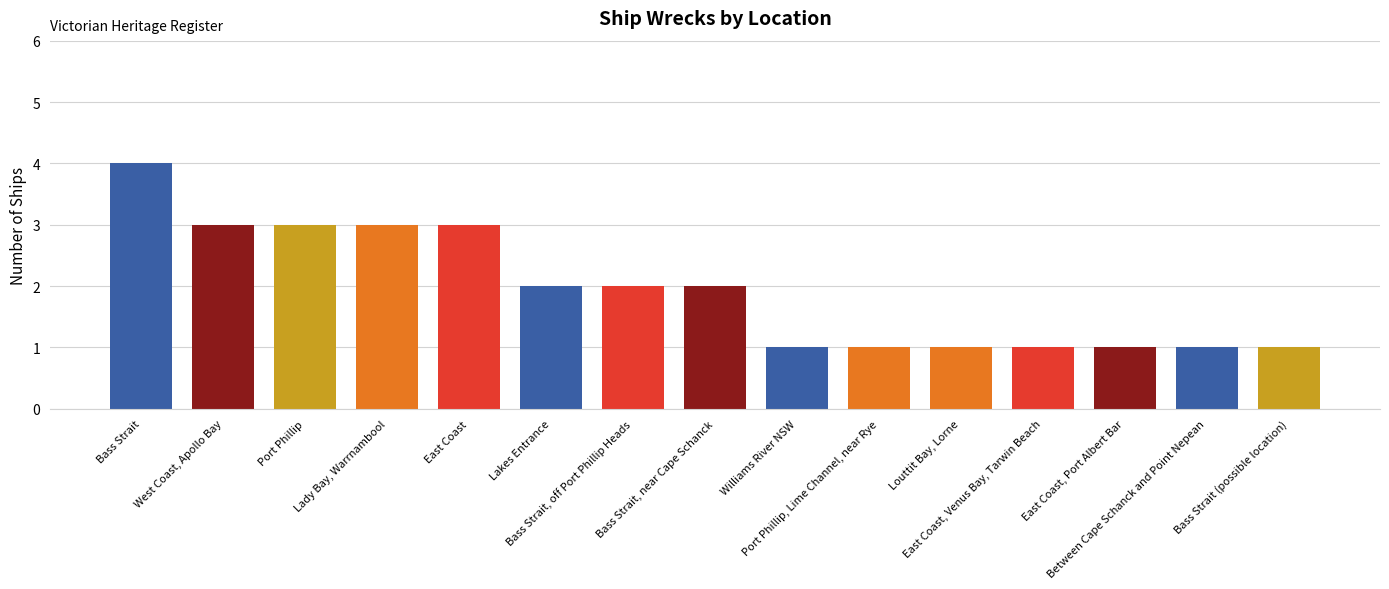

What value does the data have at Williams River NSW?

1